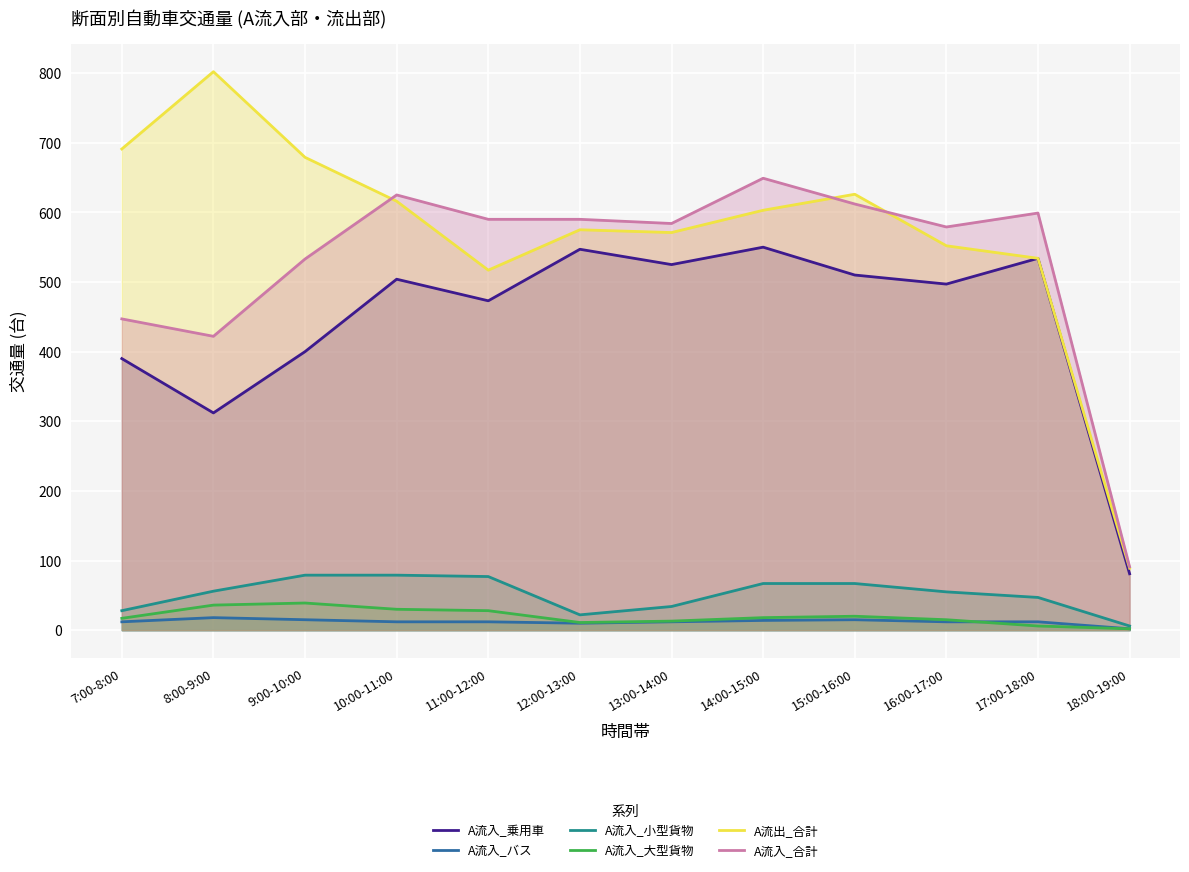

Reading left to right, list all the values displayed in this chart.

A流入_乗用車: 390	312	400	504	473	547	525	550	510	497	534	81
A流入_バス: 12	18	15	12	12	10	12	14	15	12	12	2
A流入_小型貨物: 28	56	79	79	77	22	34	67	67	55	47	6
A流入_大型貨物: 17	36	39	30	28	11	13	18	20	15	6	2
A流出_合計: 691	802	679	616	517	575	571	603	626	552	534	89
A流入_合計: 447	422	533	625	590	590	584	649	612	579	599	91